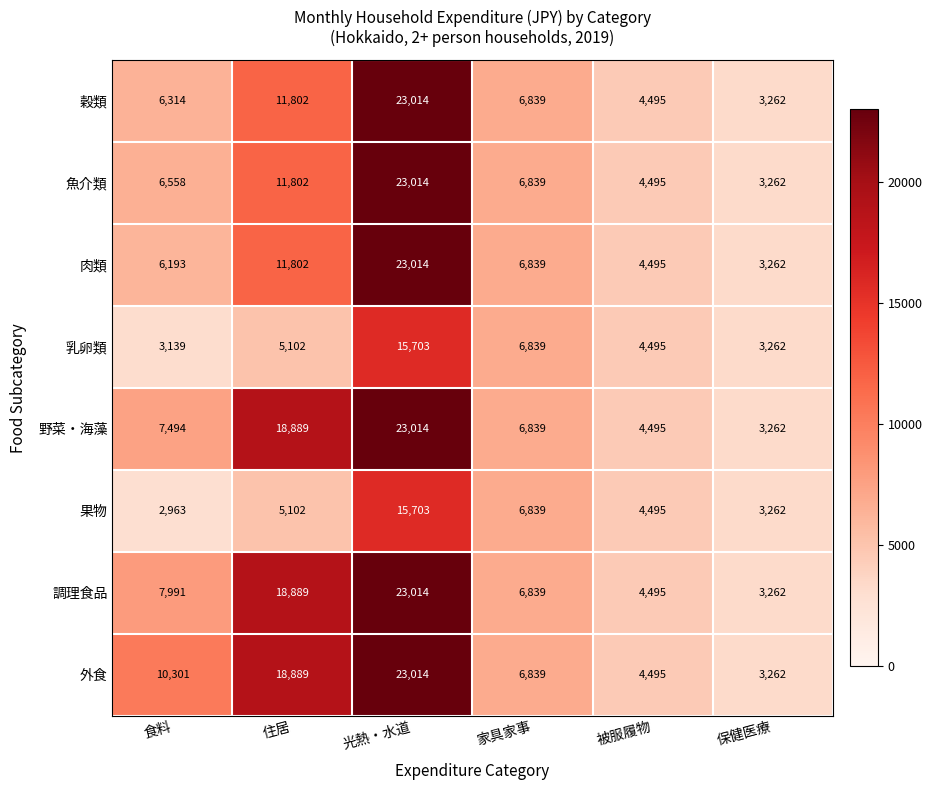

Where is 野菜・海藻 nearest to the value 13138?

食料